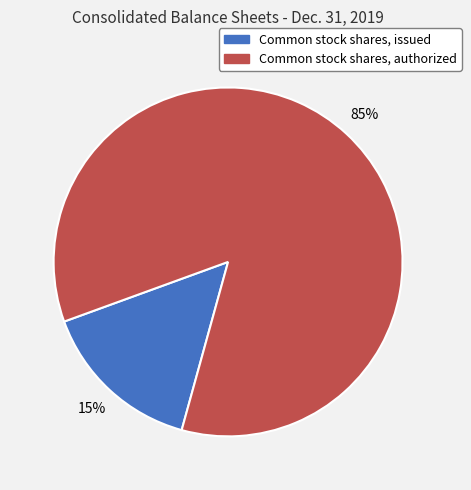

How many slices are in this pie chart?

2